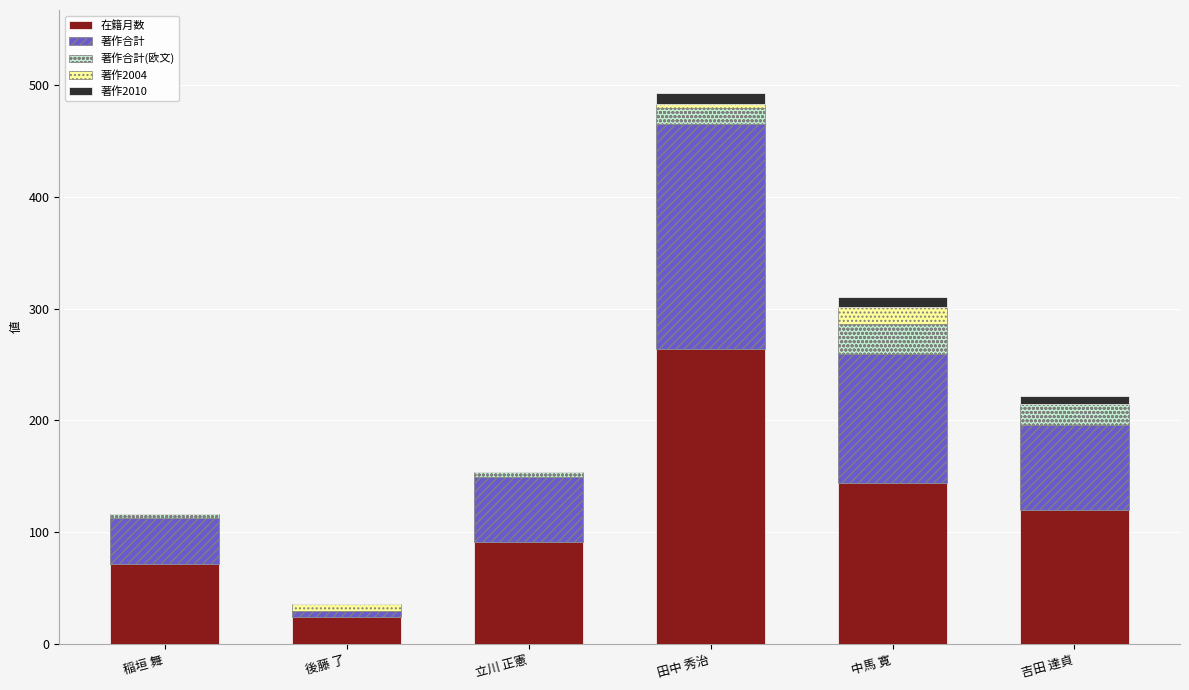

What is the maximum value for 在籍月数?

264